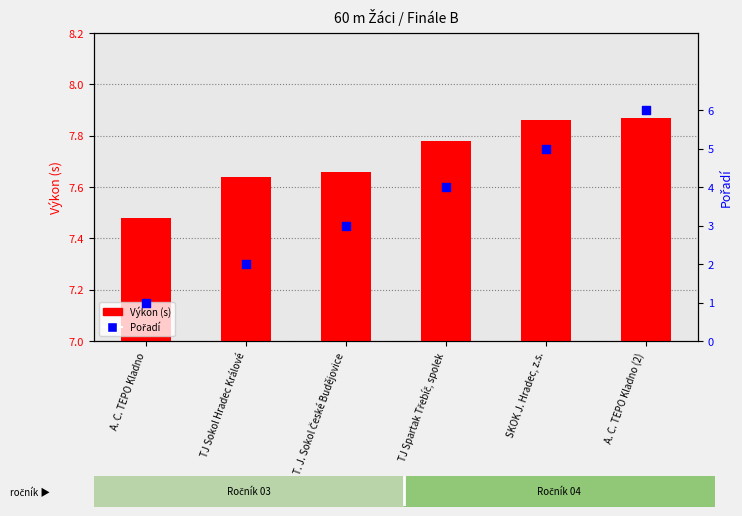

What is the change in value from A. C. TEPO Kladno to T. J. Sokol České Budějovice?

+2